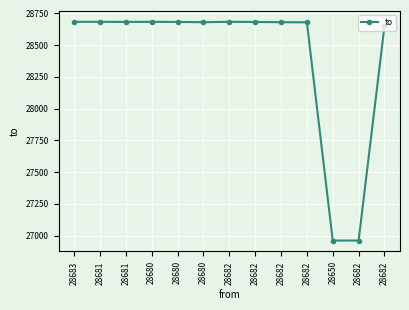

Reading left to right, transcribe all the data shown in this chart.

28684	28684	28683	28684	28683	28681	28684	28683	28681	28680	26961	26961	28650